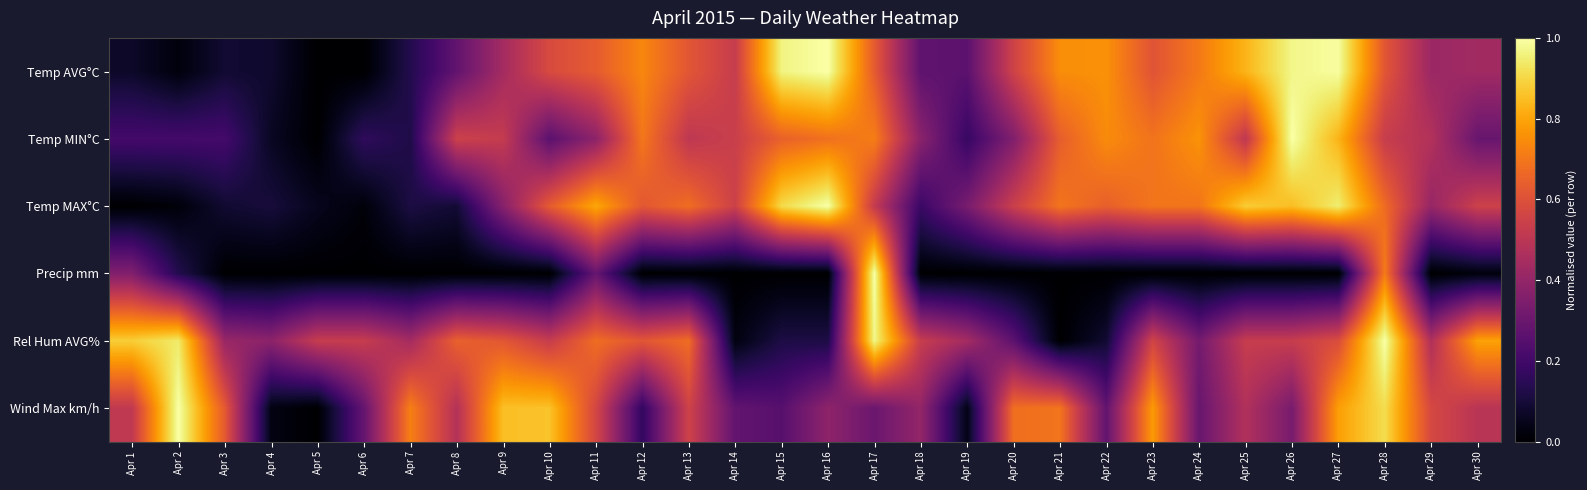

What is the difference between the highest and lowest values at Apr 16?

1.0